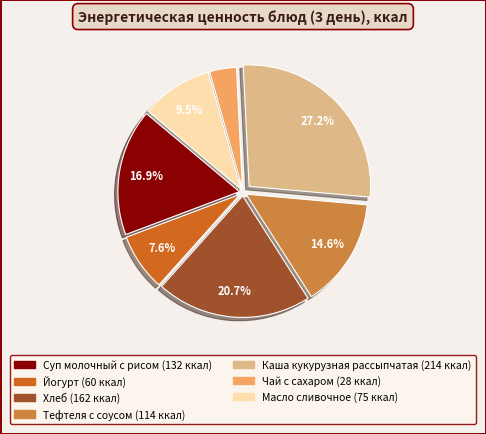

Approximately how many times larger is the value at Тефтеля с соусом compared to Каша кукурузная рассыпчатая?

0.5